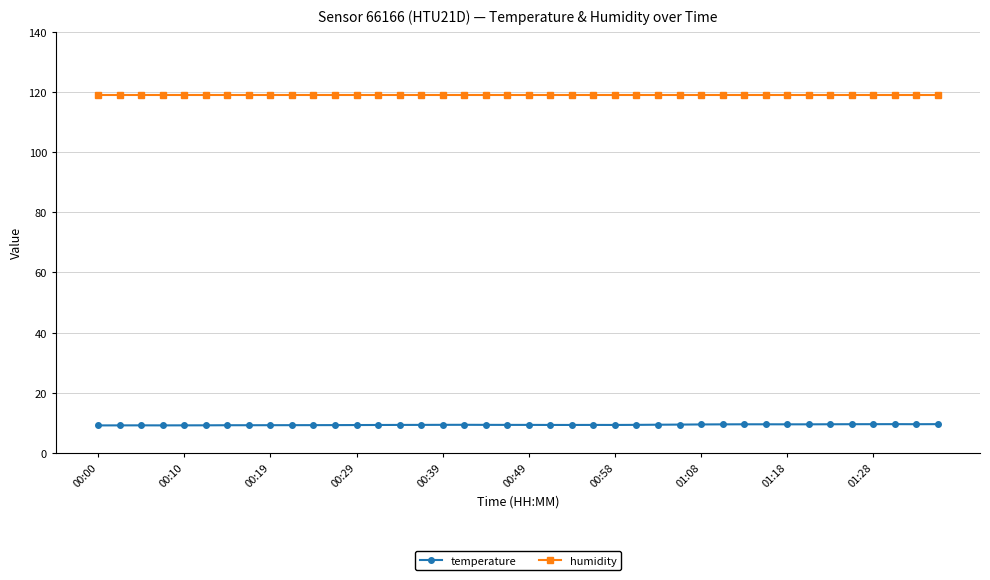

At how many categories does at least one series exceed 65?

40